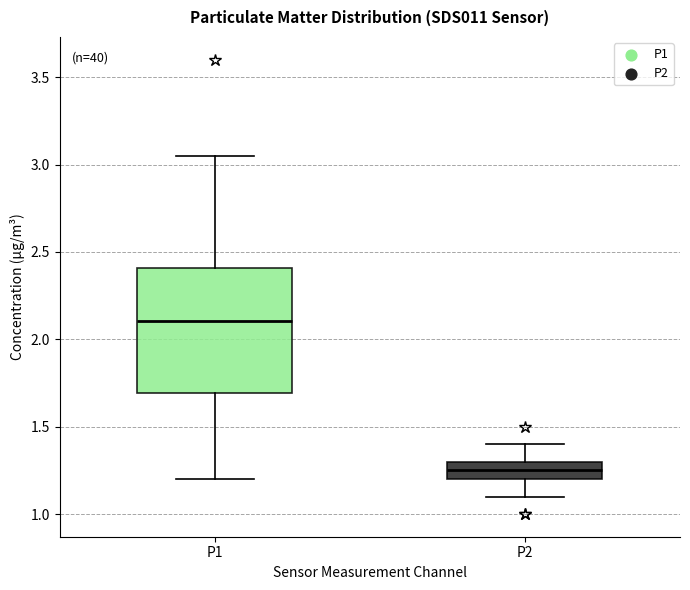

Where is the upper edge of the box for P1 on the y-axis? The values are not printed on the chart, so give them approximately, as read against the axis.

2.40